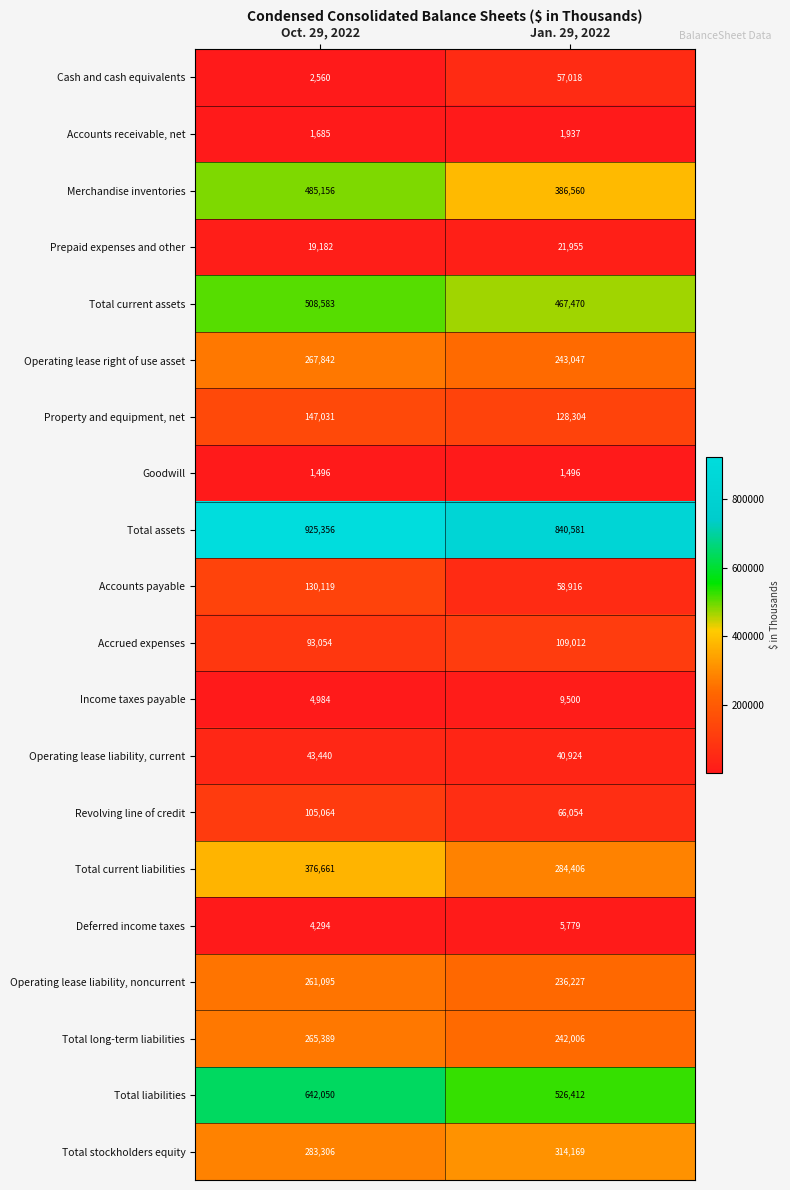

What is the sum of all Operating lease liability, current values?

84364